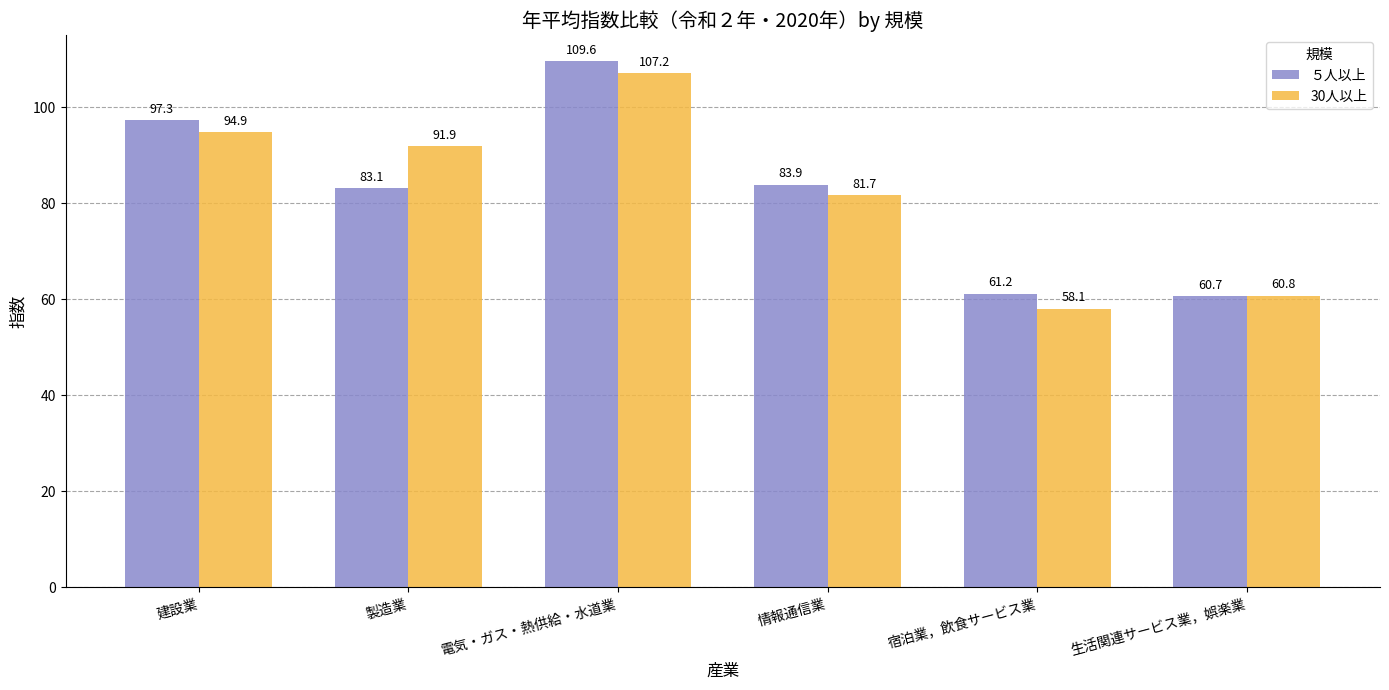

At how many categories does at least one series exceed 98?

1